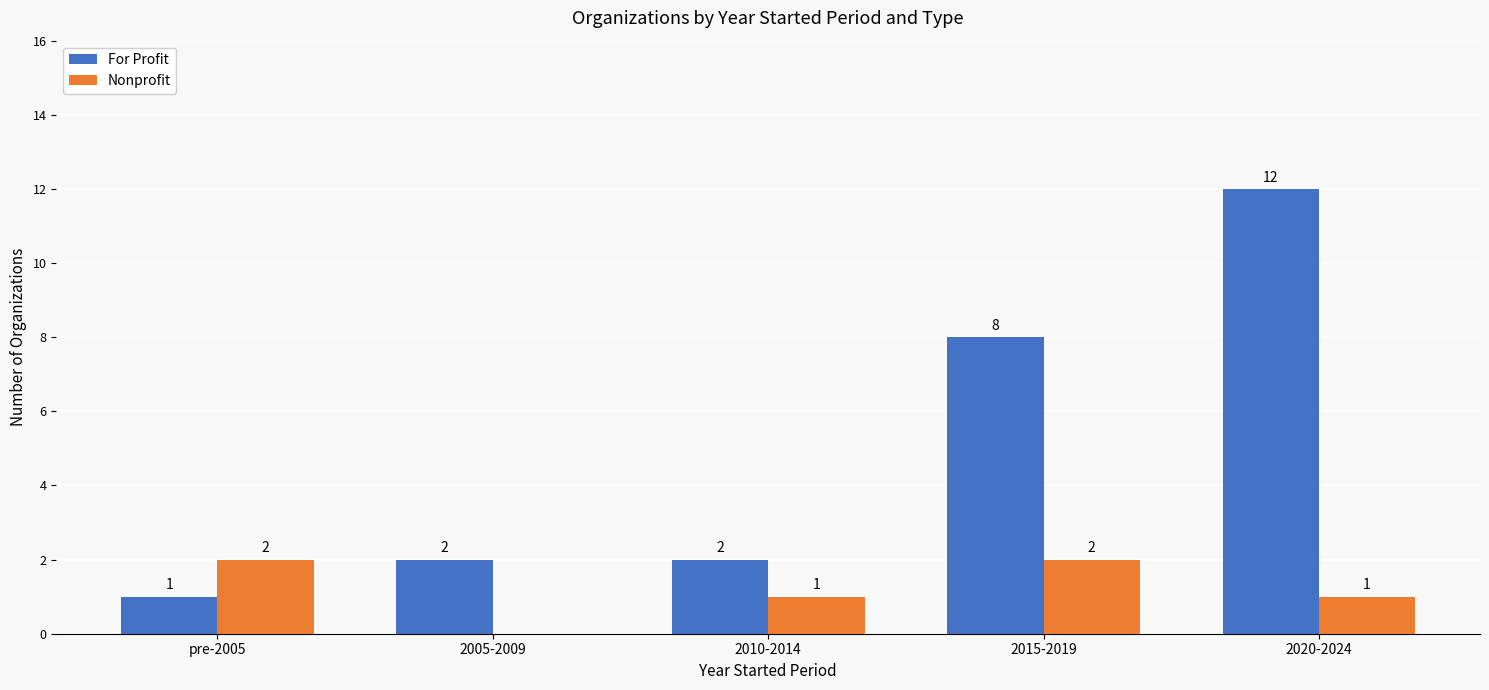

What is the spread (max minus min) of values at pre-2005?

1